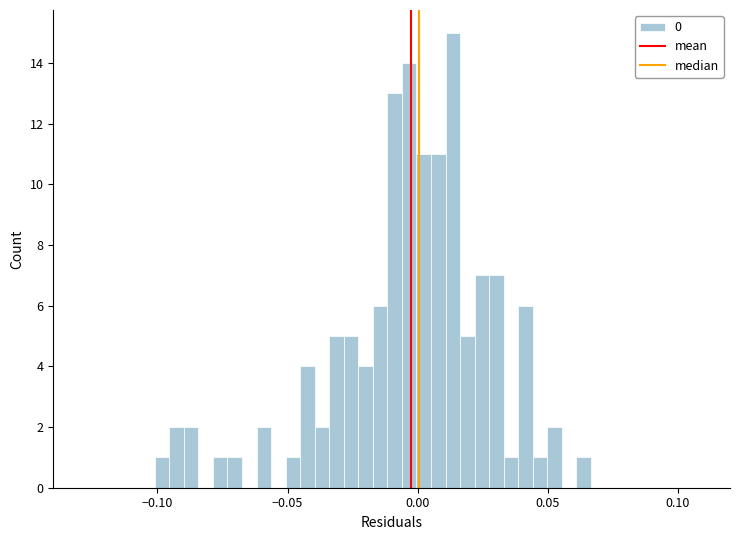

Around what value on the x-axis is the tallest bar? Give the approximate position of its centre, as read against the axis.

0.015